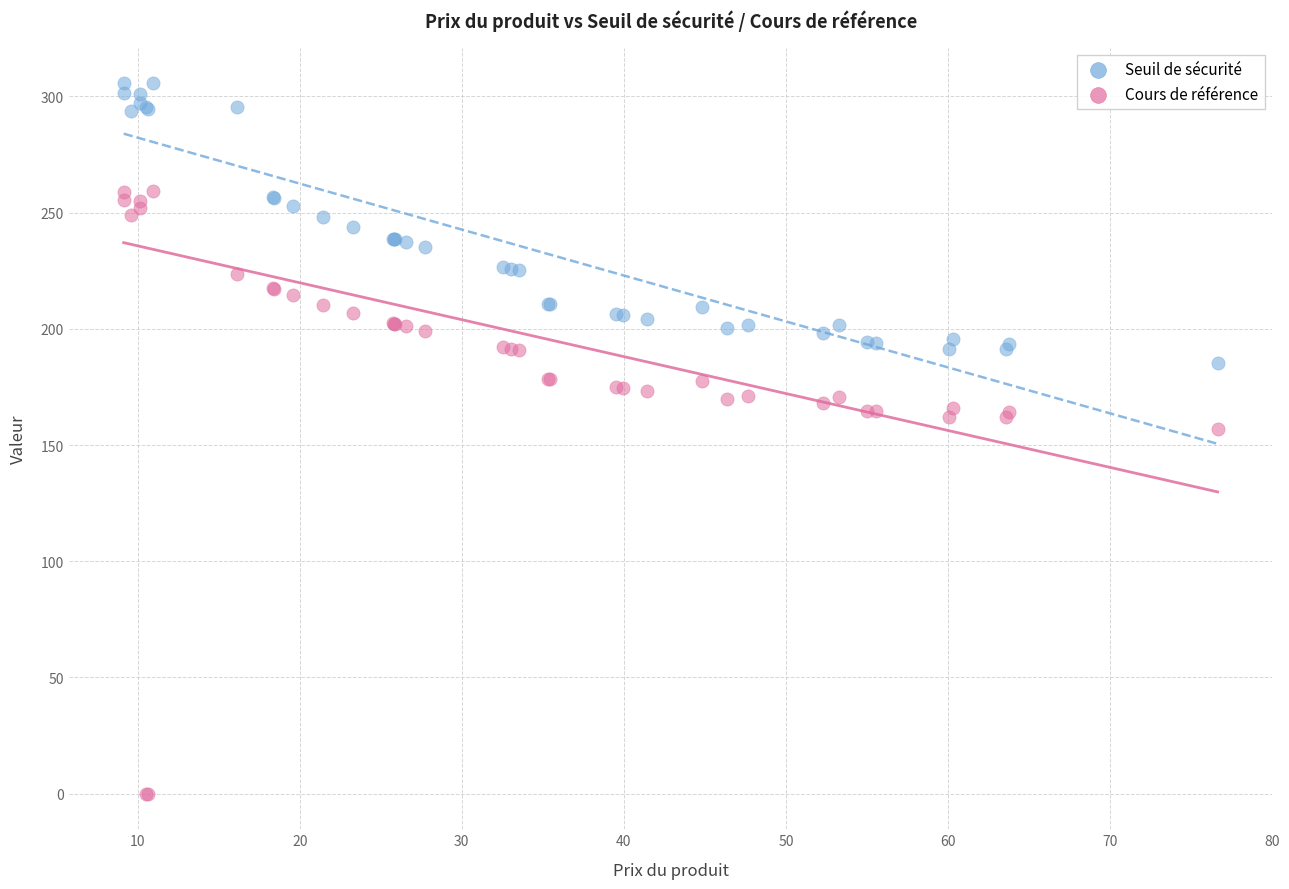

Which series reaches the maximum Y coordinate?

Seuil de sécurité